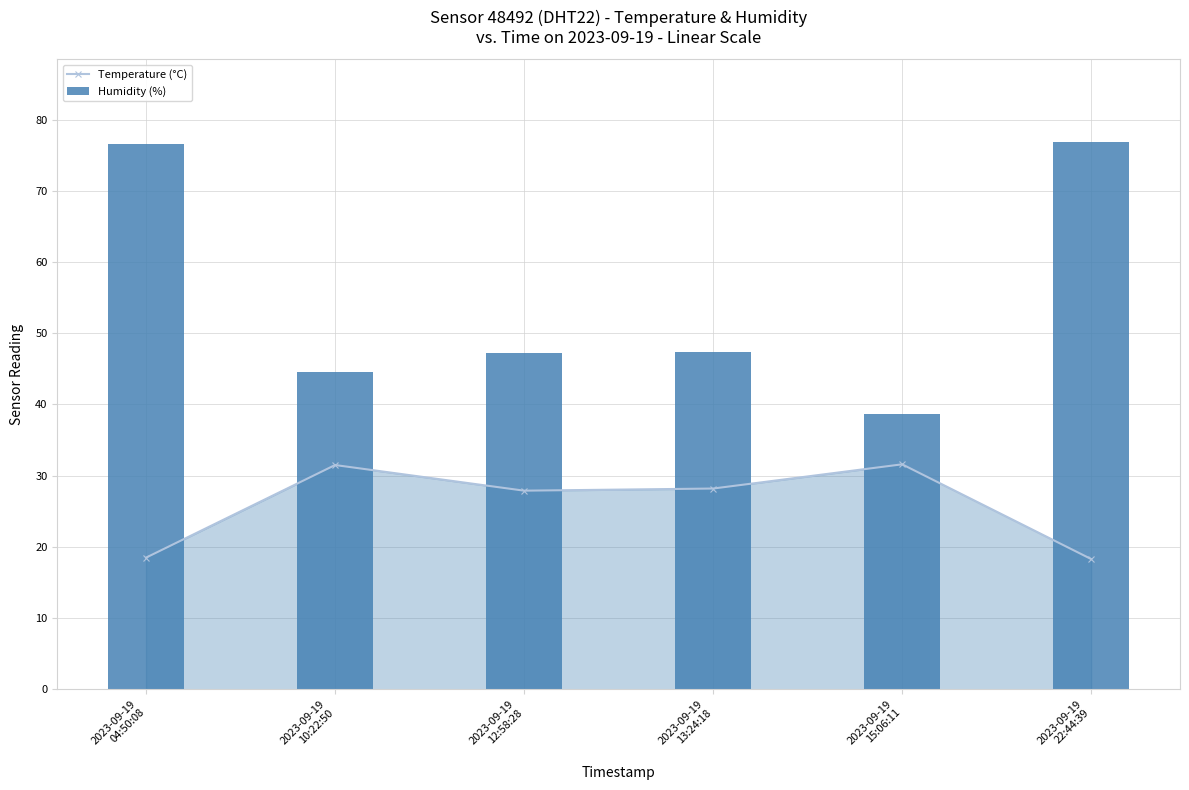

What is the minimum value for Humidity (%)?

38.6